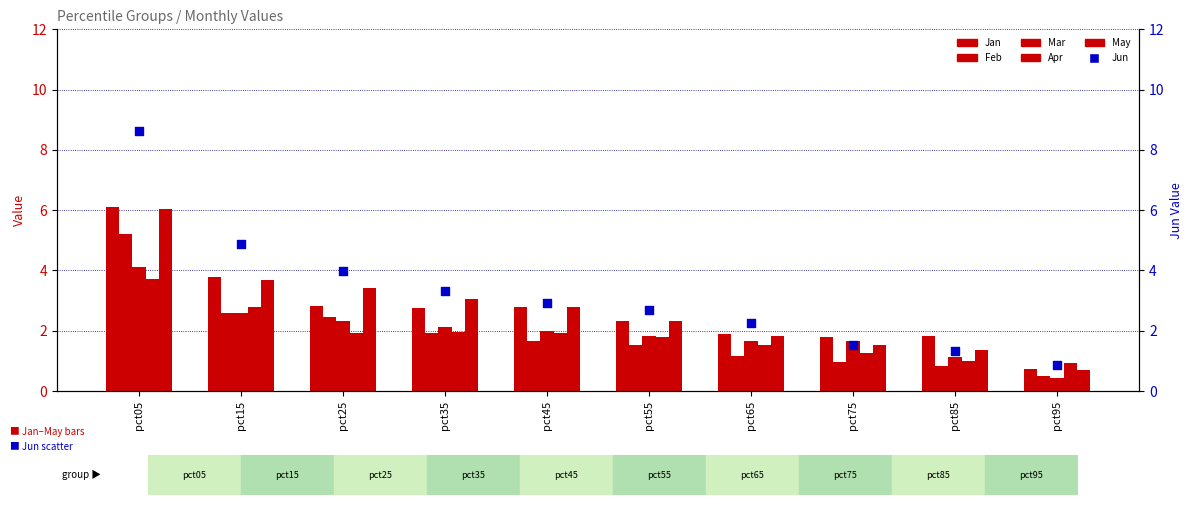

Is the value of Jan at pct15 greater than the value of Feb at pct05?

No